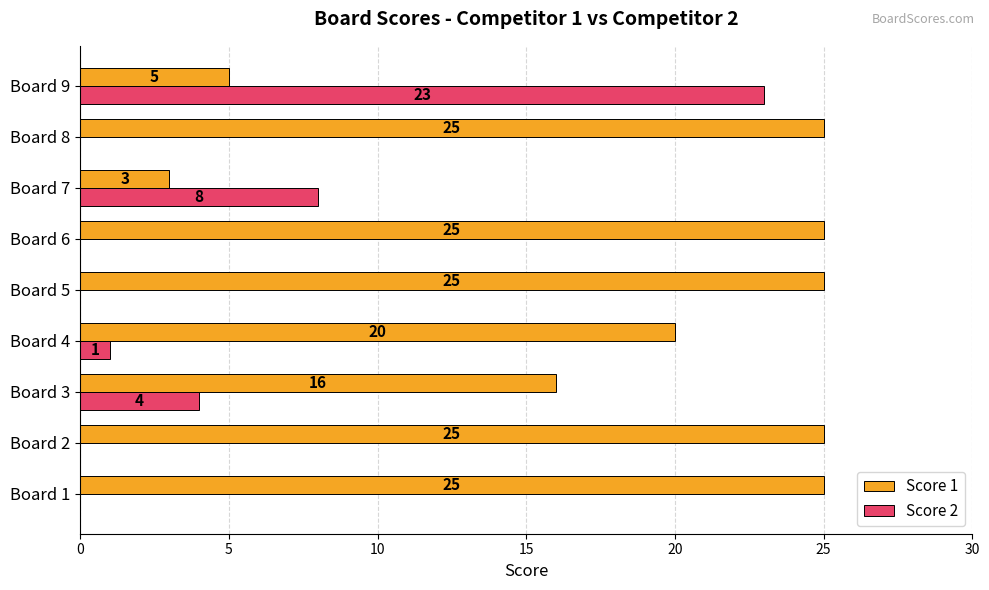

Which category has the highest value in the Score 2 series?

Board 9